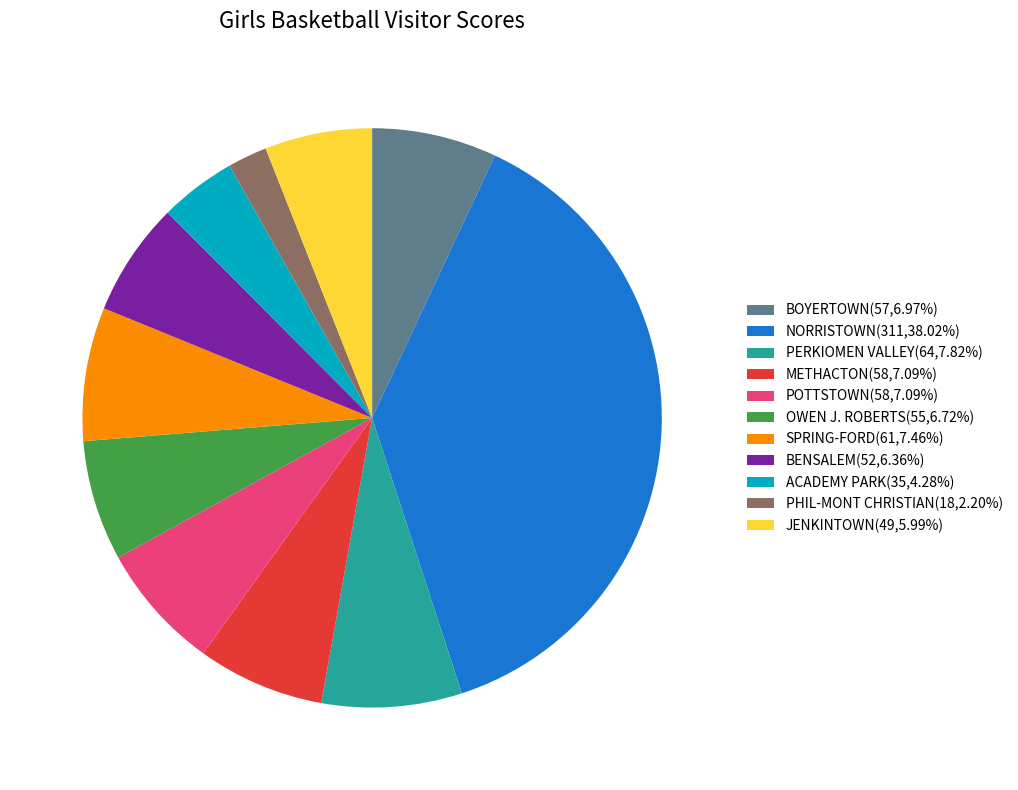

Is there any slice that represents more than half of the pie?

No